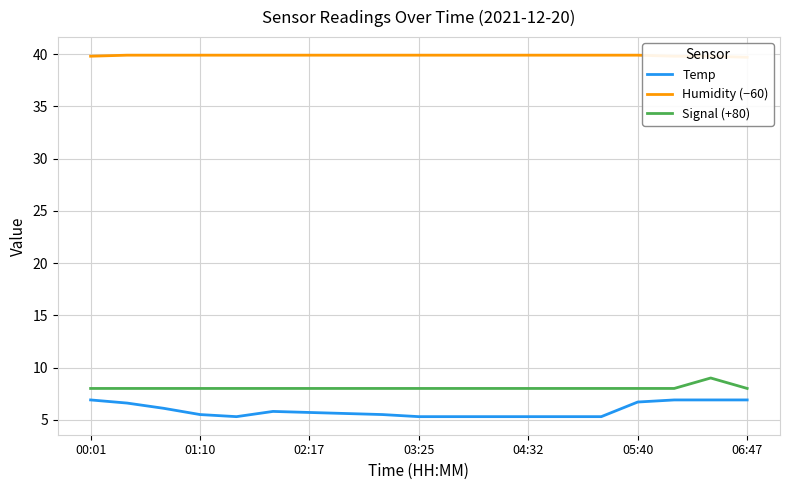

What is the lowest value of the Signal (+80) series?

8.0